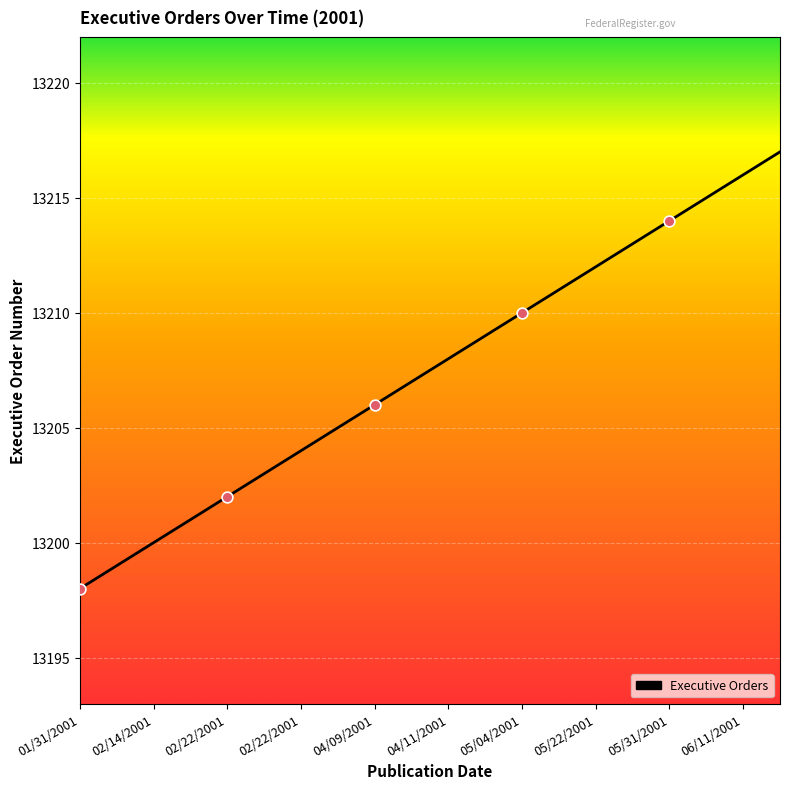

What is the greatest value displayed?

13217